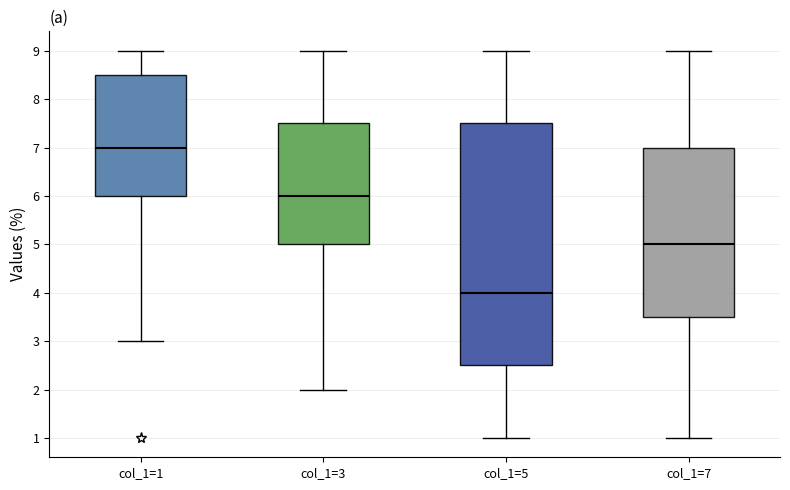

Reading left to right, read every box against the y-axis: the position of its median line, the range the box covers, and the ends of its whiskers. The values are not printed on the chart, so give them approximately, as read against the axis.

col_1=1: median 7.0, box 6.0 to 8.5, whiskers 3.0 to 9.0
col_1=3: median 6.0, box 5.0 to 7.5, whiskers 2.0 to 9.0
col_1=5: median 4.0, box 2.5 to 7.5, whiskers 1.0 to 9.0
col_1=7: median 5.0, box 3.5 to 7.0, whiskers 1.0 to 9.0